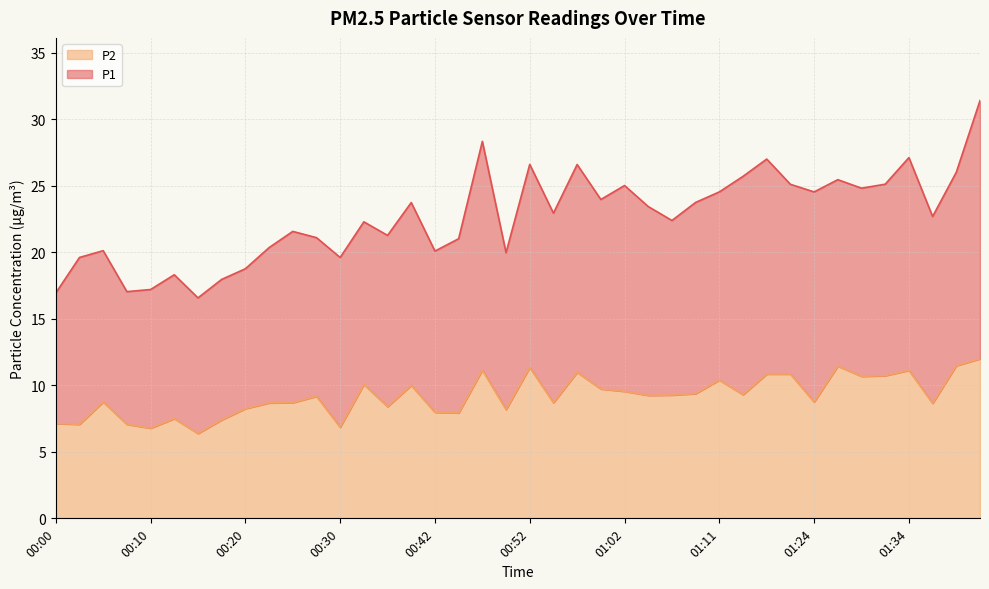

True or false: the data shows 11.0 at 00:57.

True